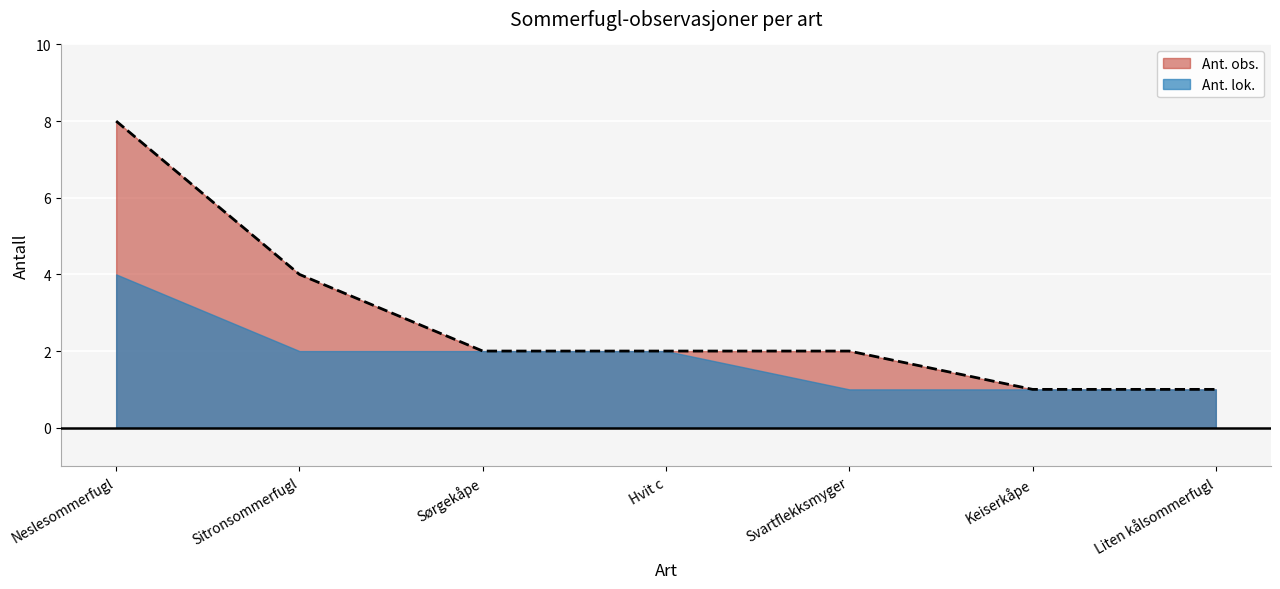

Reading right to left, what are all the values shown in this chart?

Liten kålsommerfugl=1	Keiserkåpe=1	Svartflekksmyger=2	Hvit c=2	Sørgekåpe=2	Sitronsommerfugl=4	Neslesommerfugl=8